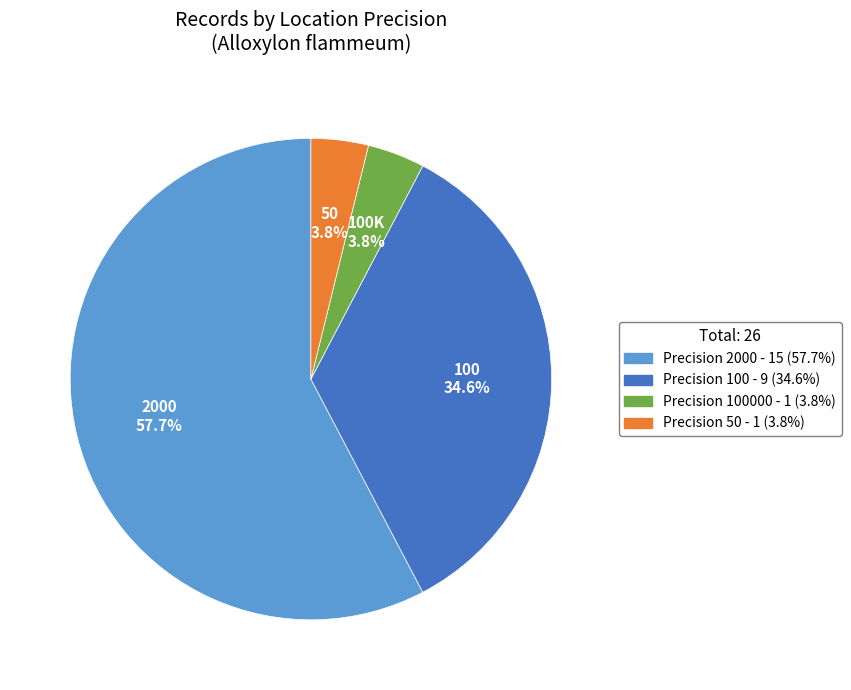

To the nearest percent, what is the average slice percentage?

25%